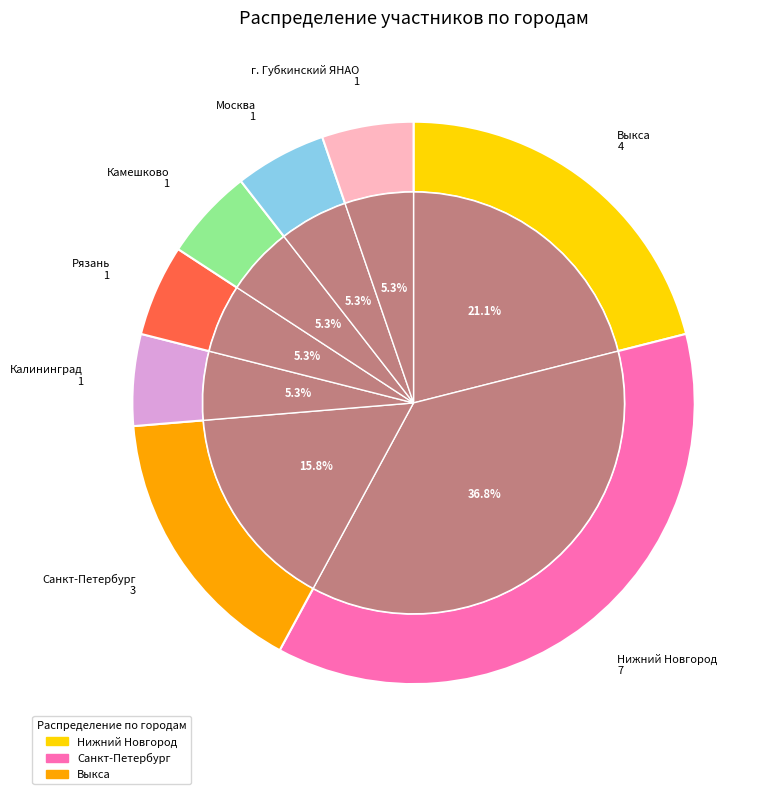

Does any single category account for the majority?

No